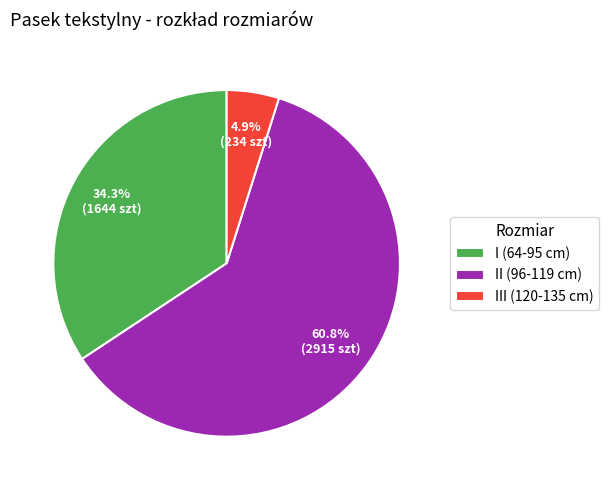

Does any single category account for the majority?

Yes